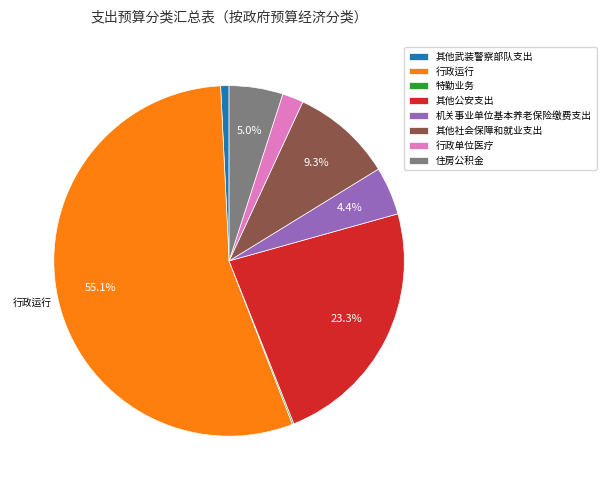

Which slice is the largest?

行政运行